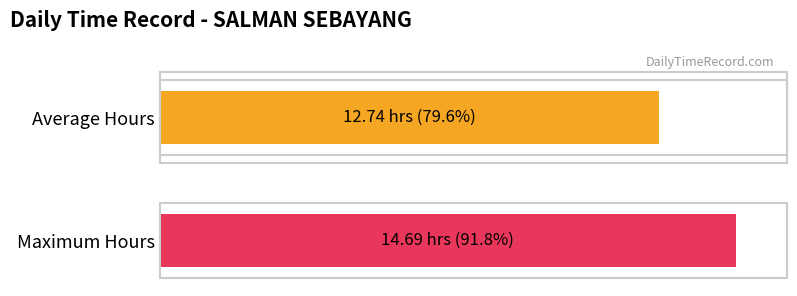

What is the greatest value displayed?

14.7